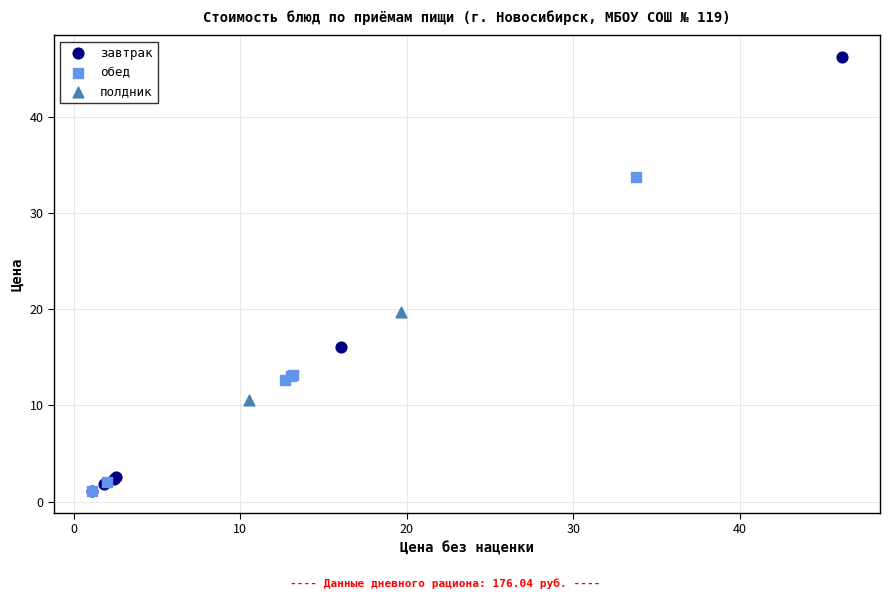

Which series has the widest spread of Y values?

завтрак